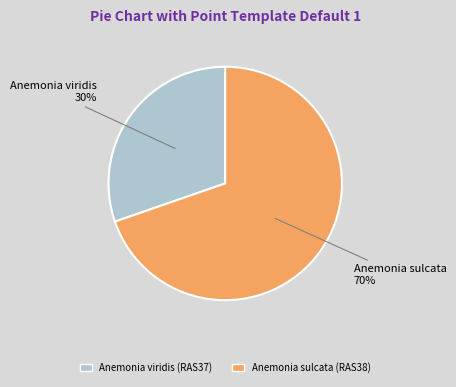

What is the smallest slice in the pie chart?

Anemonia viridis (RAS37)